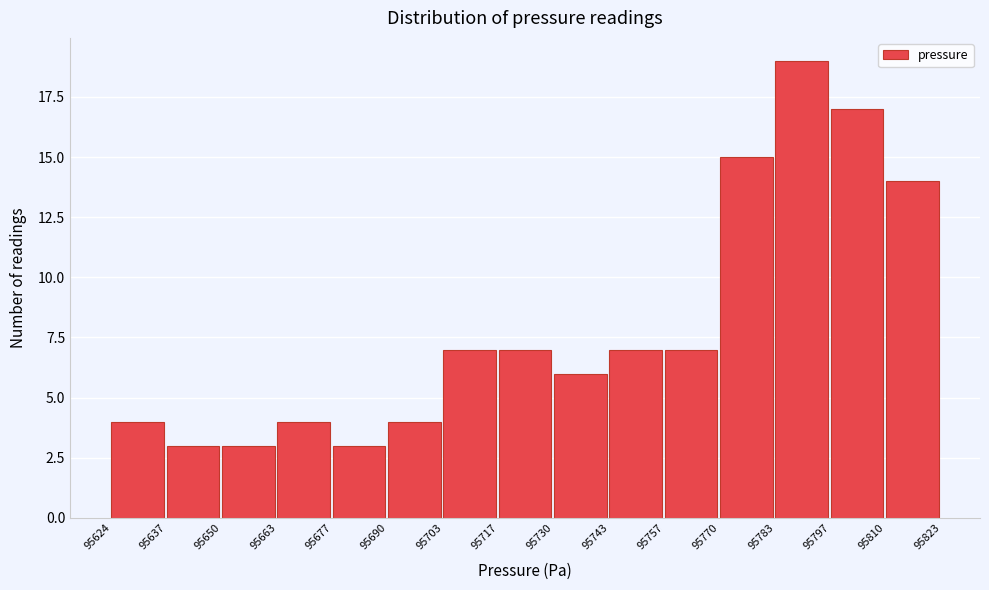

How tall is the bar that spans 95730 to 95743 on the x-axis? The values are not printed on the chart, so give them approximately, as read against the axis.

6